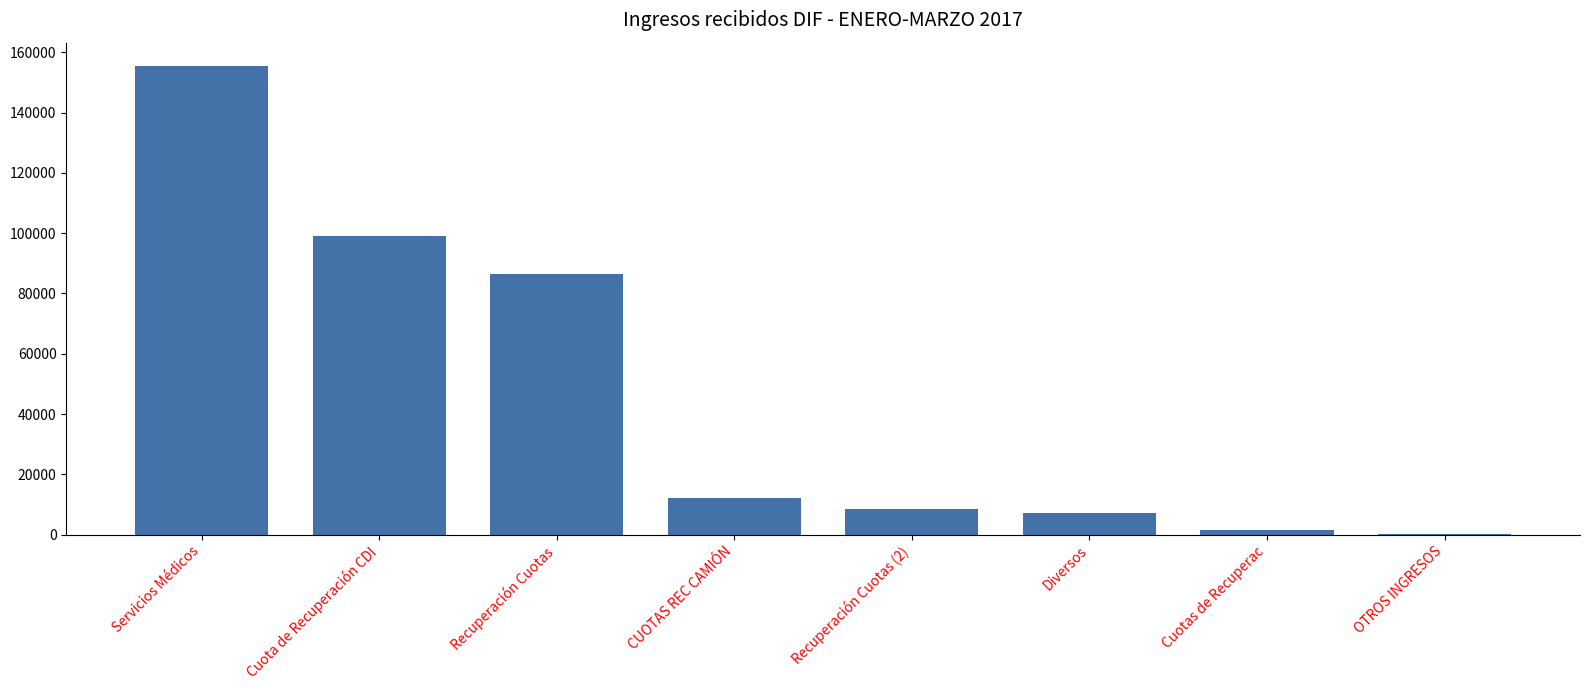

What is the sum of all values?

370409.1